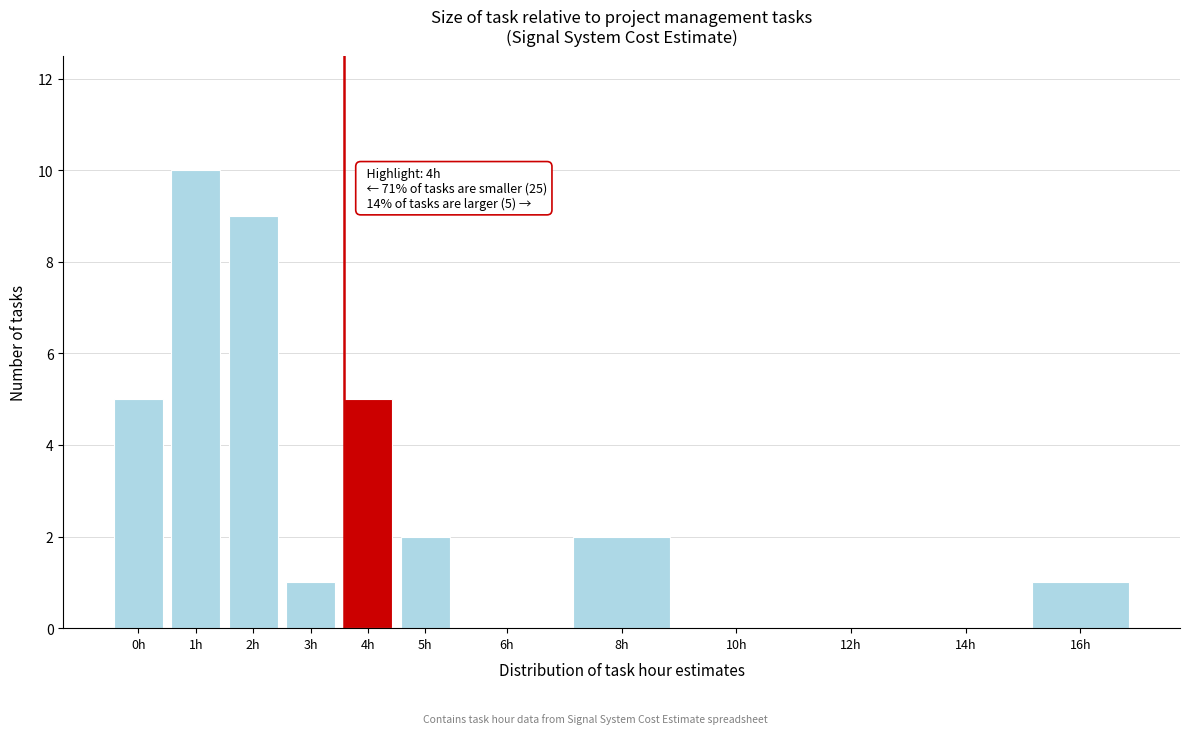

Approximately how many times larger is the value at 5h compared to 4h?

0.4